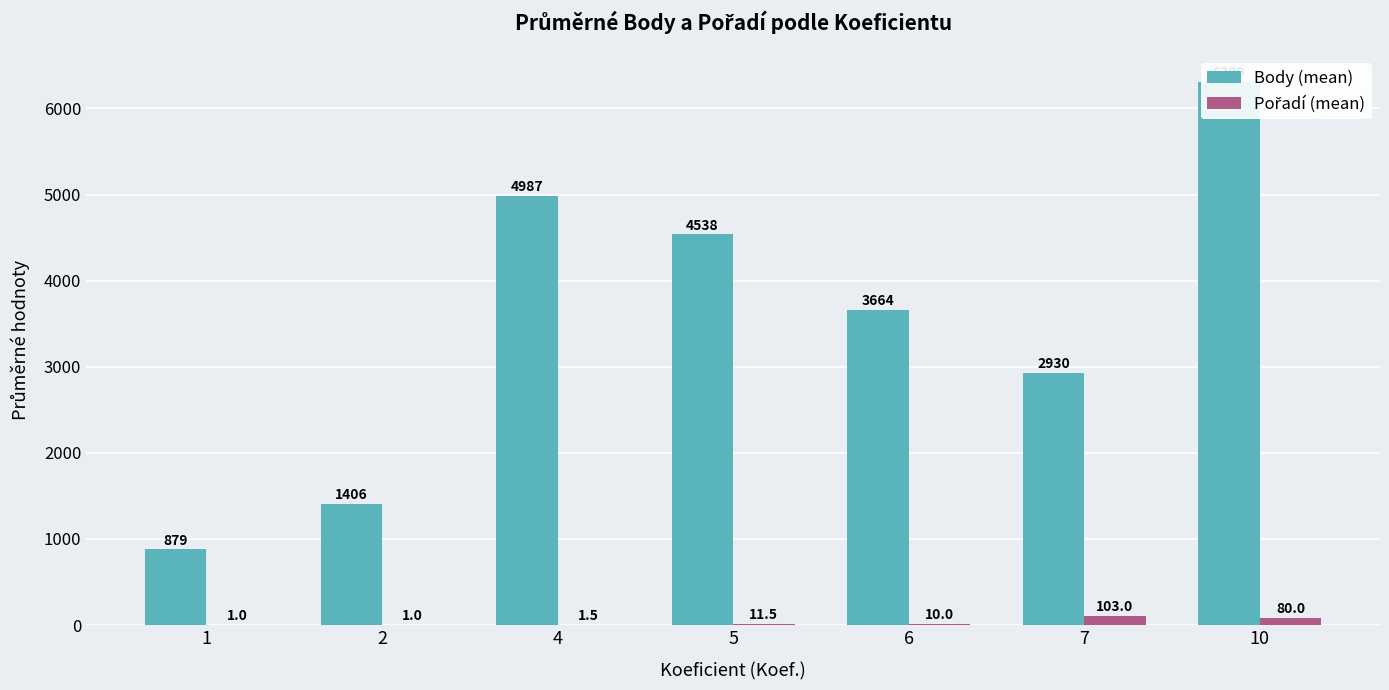

List the series in order of their overall mean, highest first.

Body (mean), Pořadí (mean)